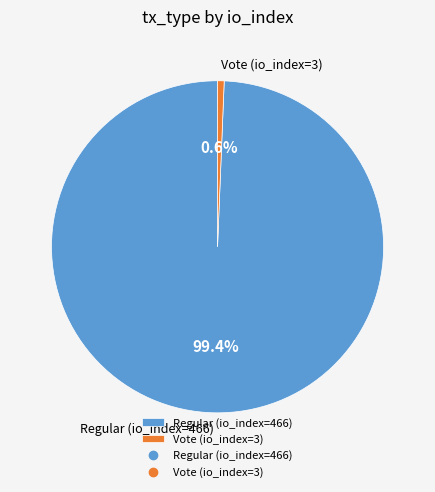

What percentage is NOT represented by Regular (io_index=466)?

0.6%